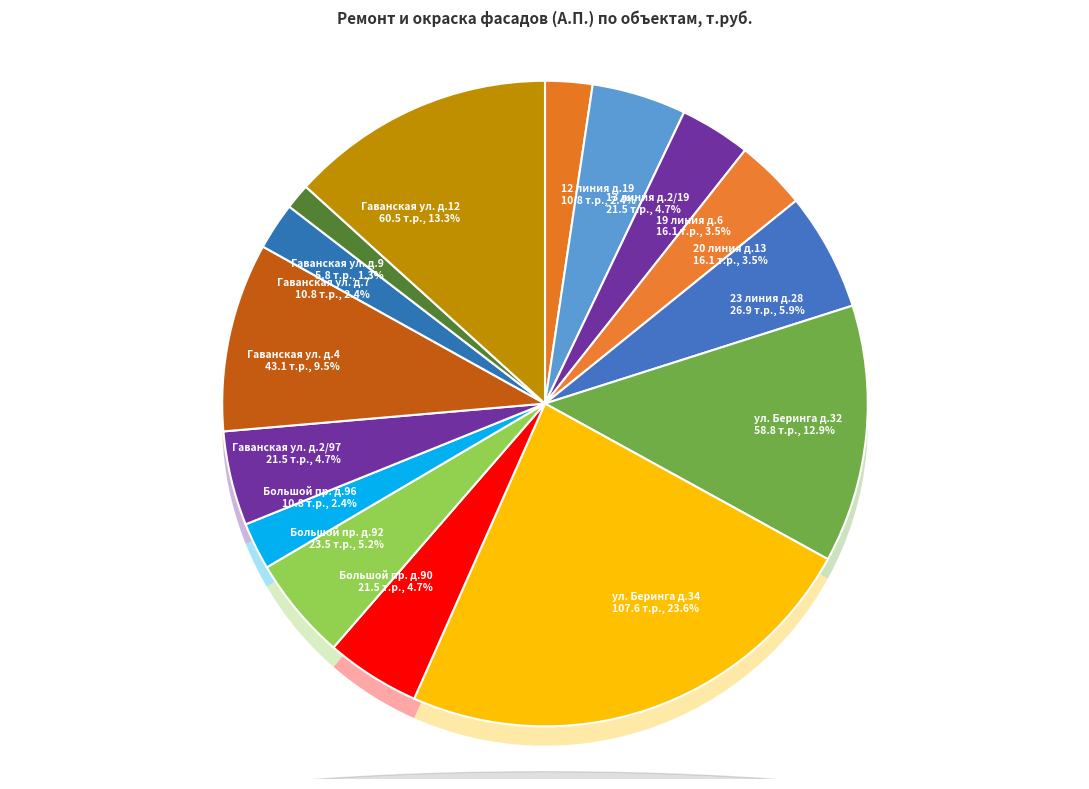

True or false: Большой пр. д.96 accounts for 12% of the total.

False